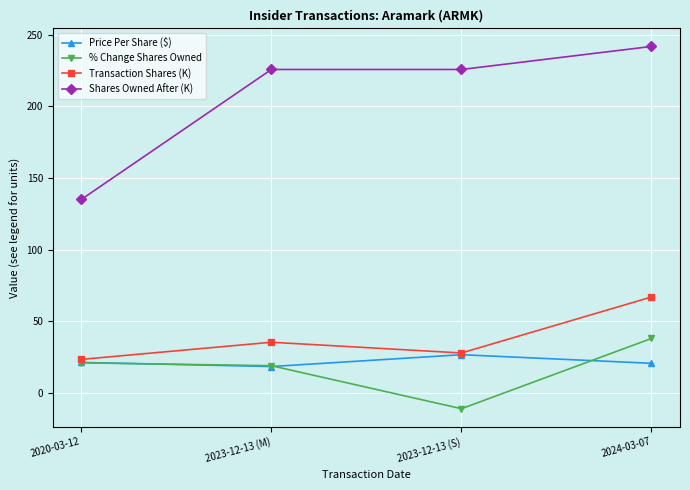

True or false: Shares Owned After (K) and Price Per Share ($) intersect in this chart.

False